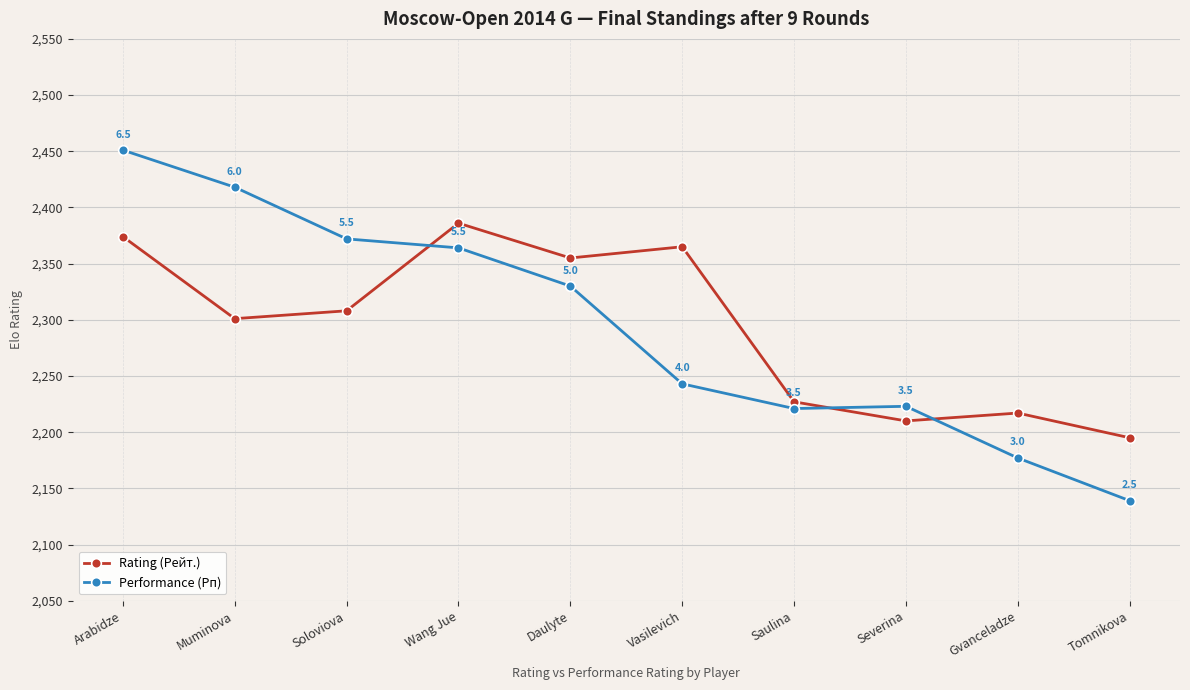

True or false: Performance (Рп) has more than 1 interior local peaks.

False